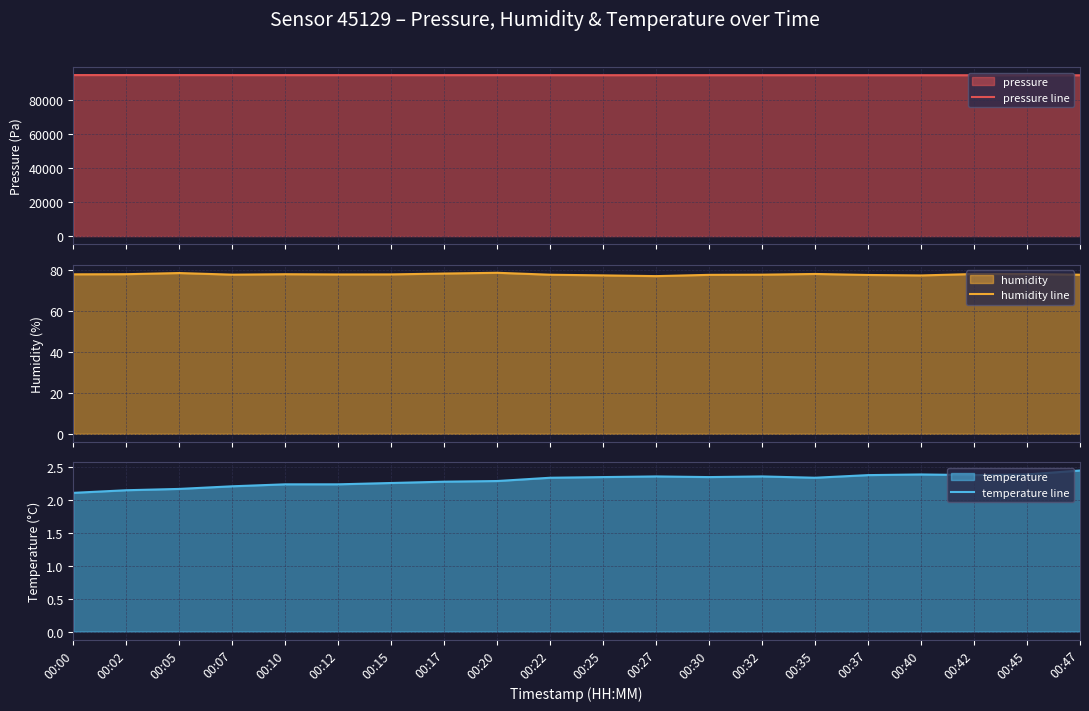

Rank the categories by humidity line value from lowest to highest.

00:27, 00:40, 00:25, 00:37, 00:30, 00:22, 00:47, 00:07, 00:32, 00:12, 00:15, 00:00, 00:10, 00:02, 00:45, 00:42, 00:35, 00:17, 00:05, 00:20